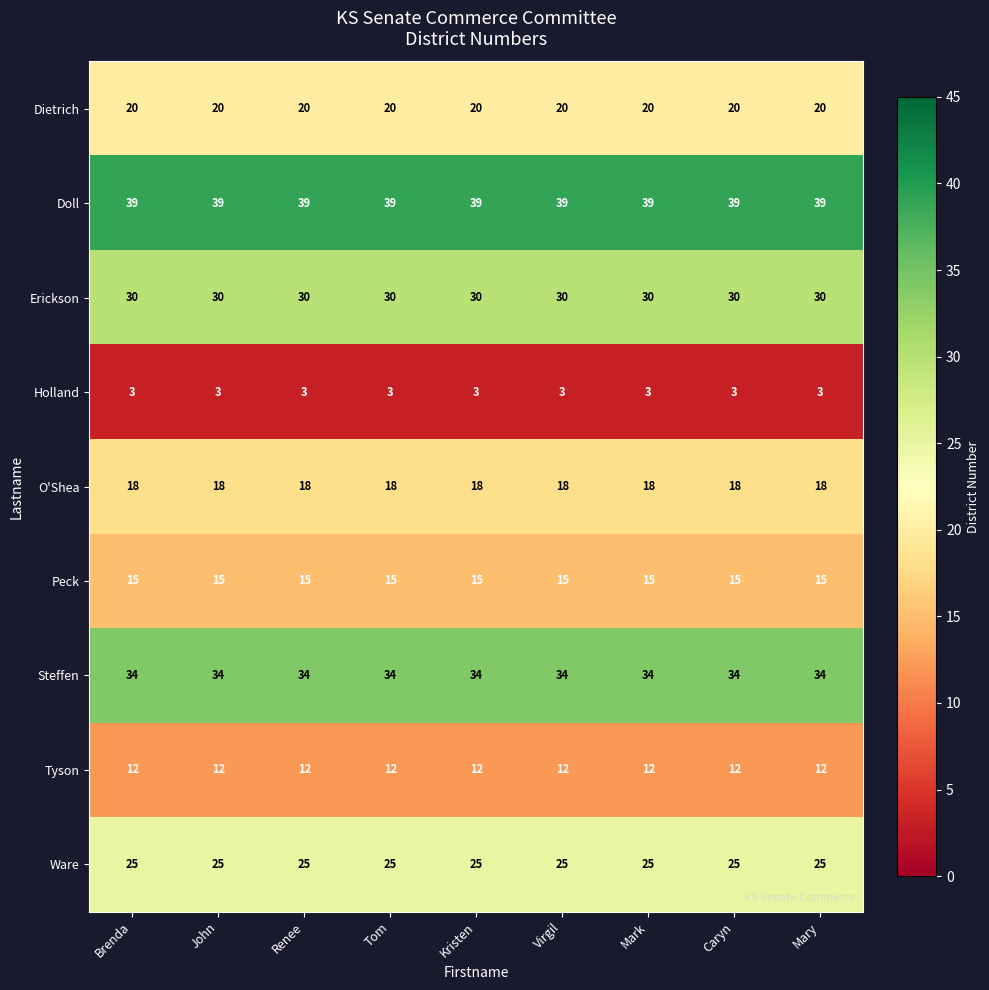

What value does the Tyson series have at Kristen?

12